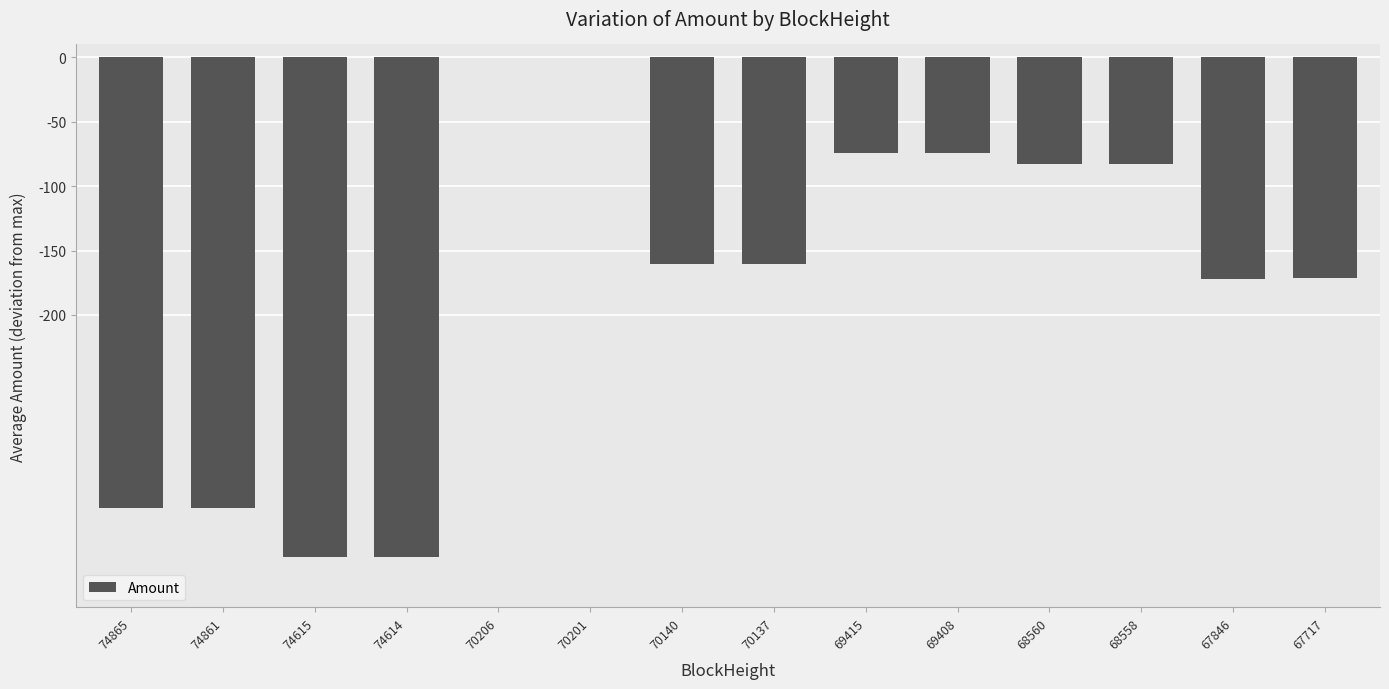

What is the sum of the values at 74865 and 70137?

-510.6